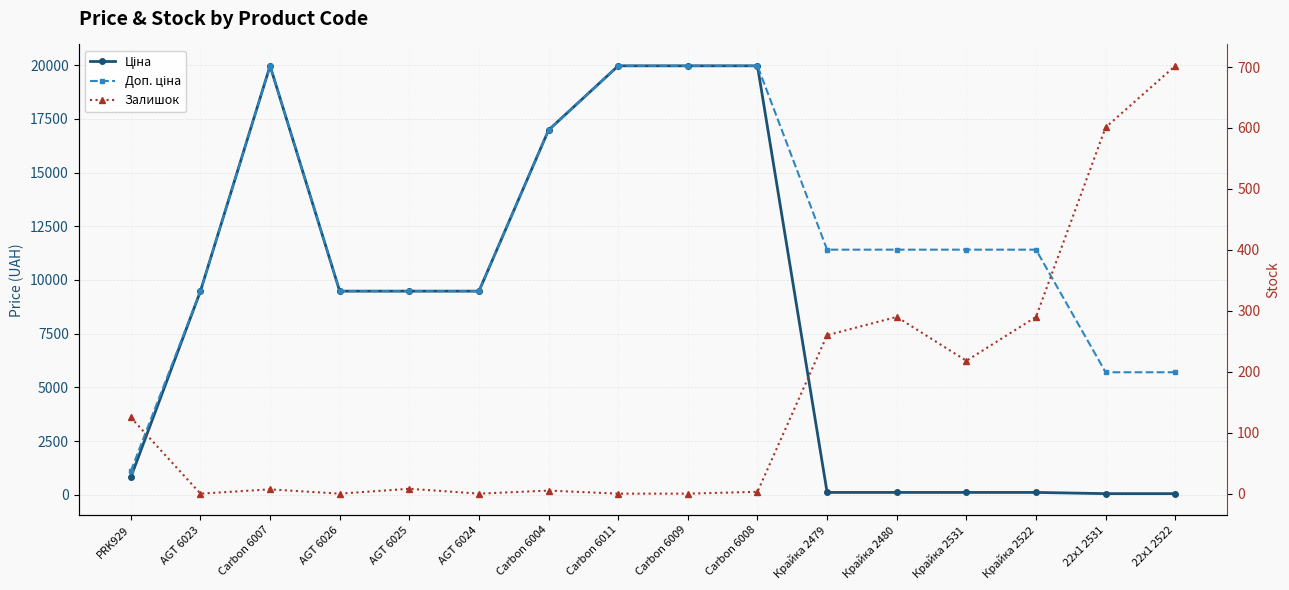

The Ціна series shows 15858.9 at AGT 6026. True or false?

False